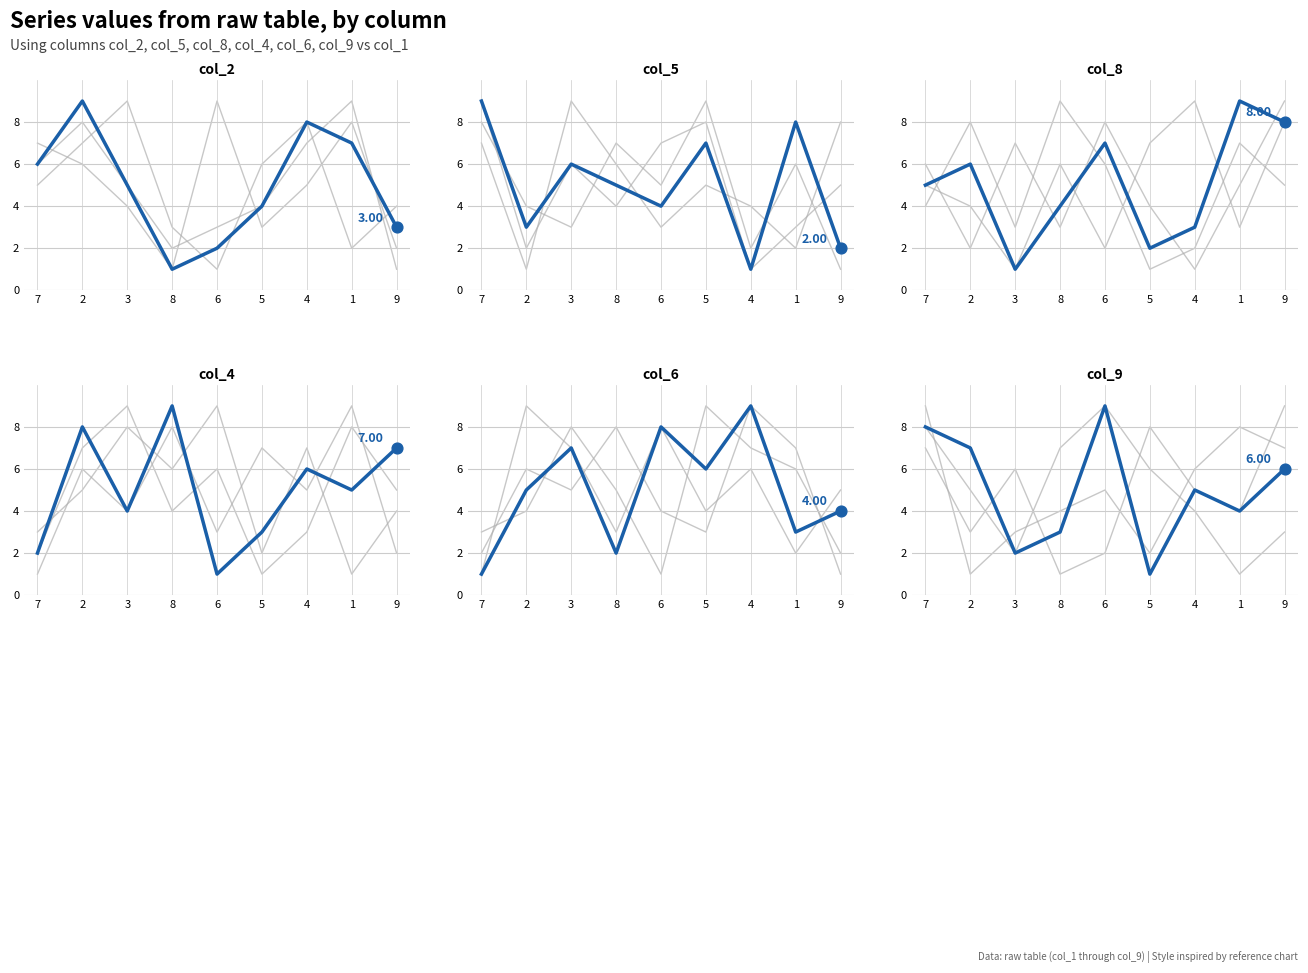

At how many categories does at least one series exceed 3?

9